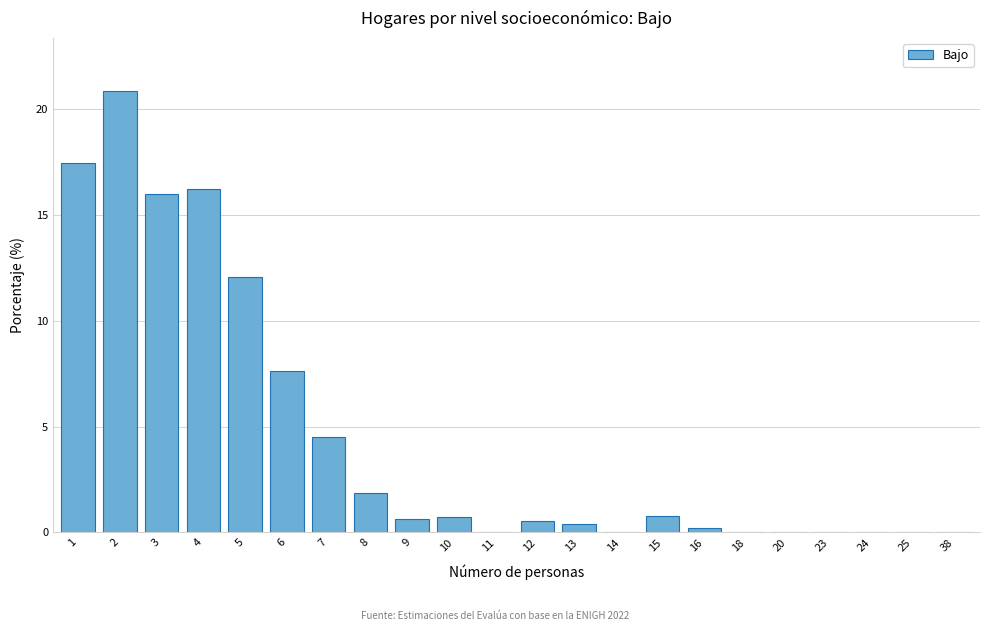

What is the sum of all values?

100.0